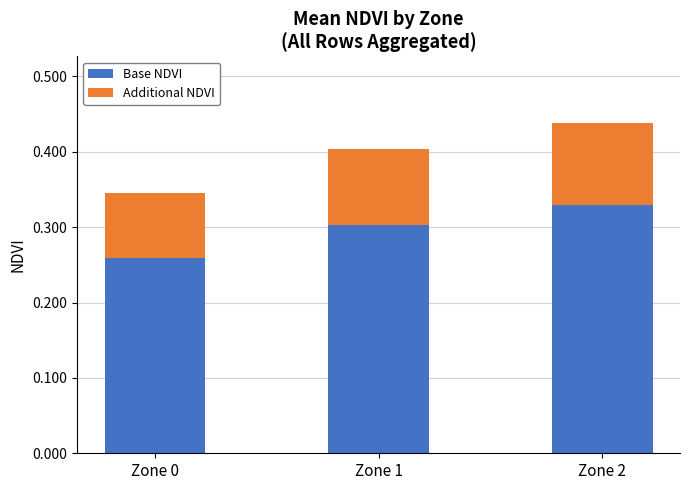

What are all the series names shown in the legend?

Base NDVI, Additional NDVI